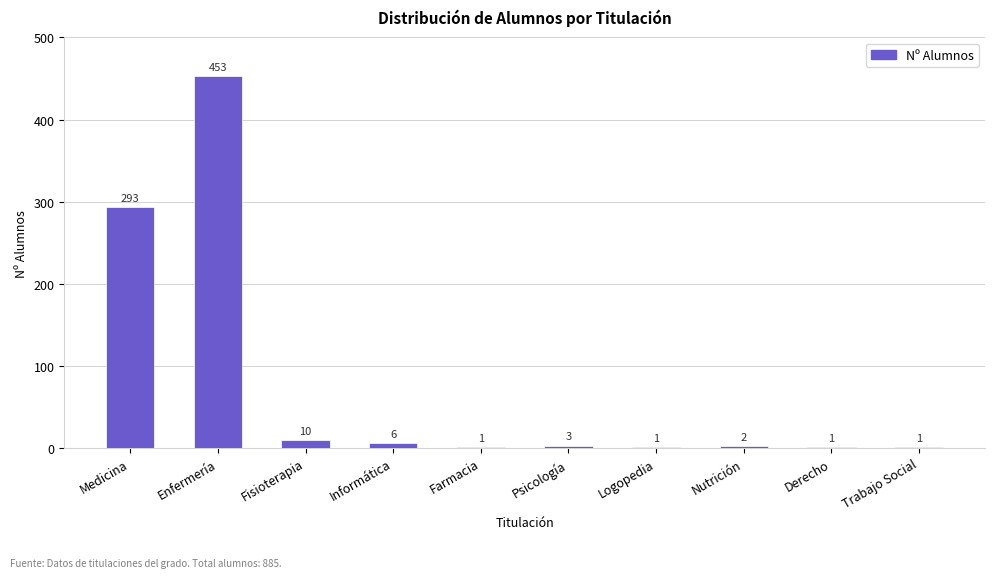

Read the value at Informática, to the nearest 10.

10